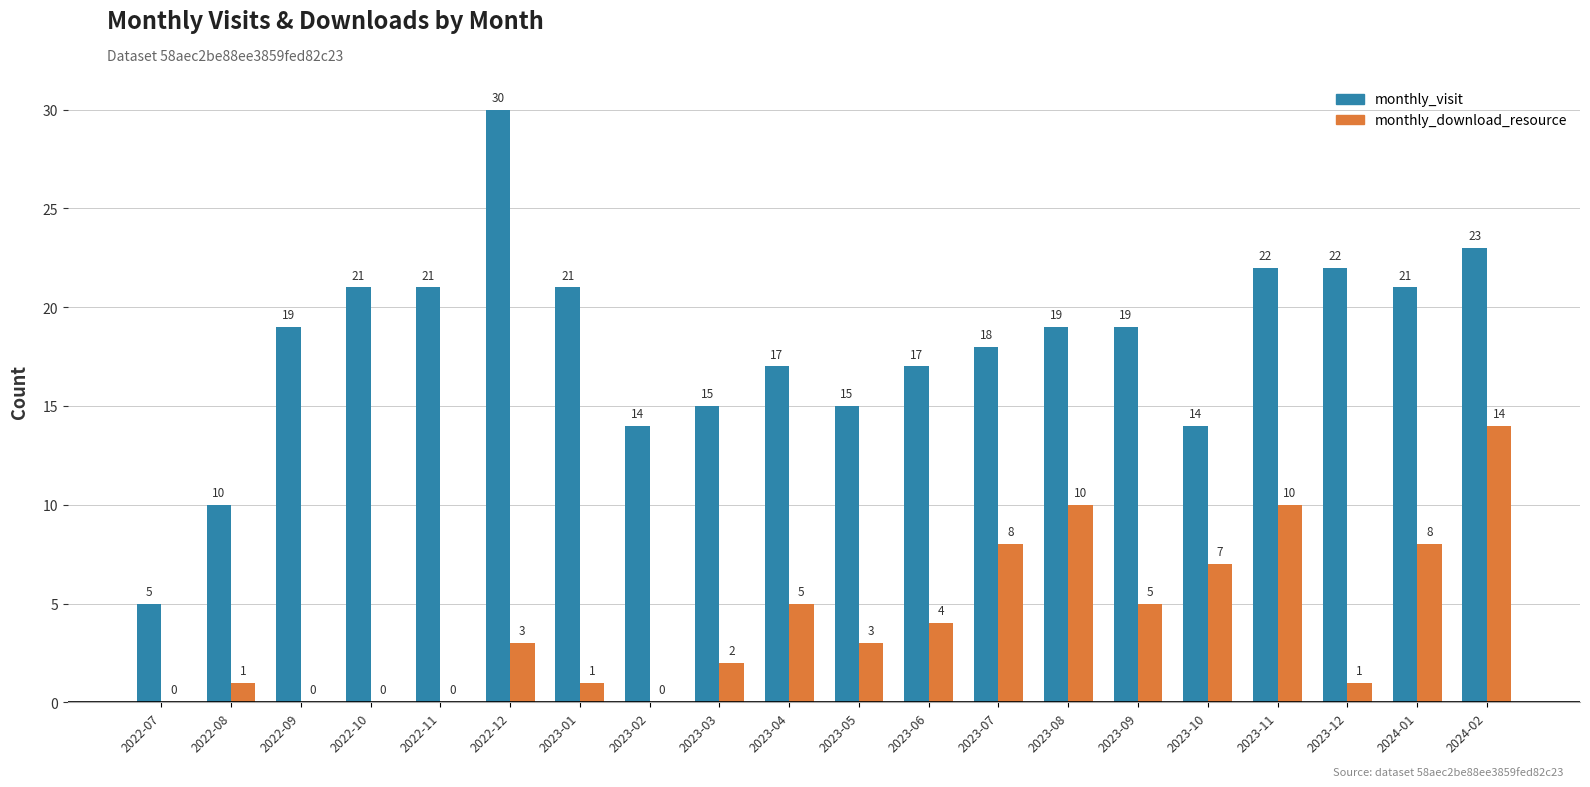

Which series has the largest range (max minus min)?

monthly_visit